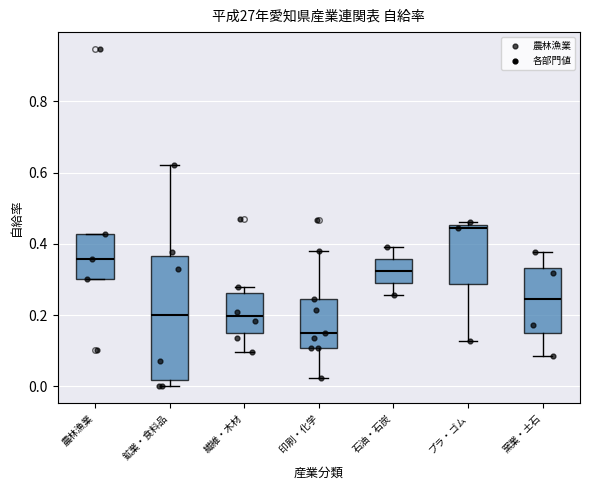

Reading left to right, read every box against the y-axis: the position of its median line, the range the box covers, and the ends of its whiskers. The values are not printed on the chart, so give them approximately, as read against the axis.

農林漁業: median 0.36, box 0.30 to 0.42, whiskers 0.30 to 0.42
鉱業・食料品: median 0.20, box 0.02 to 0.36, whiskers 0.00 to 0.62
繊維・木材: median 0.20, box 0.14 to 0.26, whiskers 0.10 to 0.28
印刷・化学: median 0.14, box 0.10 to 0.24, whiskers 0.02 to 0.38
石油・石炭: median 0.32, box 0.28 to 0.36, whiskers 0.26 to 0.40
プラ・ゴム: median 0.44, box 0.28 to 0.46, whiskers 0.12 to 0.46 (just above the box's upper edge)
窯業・土石: median 0.24, box 0.16 to 0.34, whiskers 0.08 to 0.38